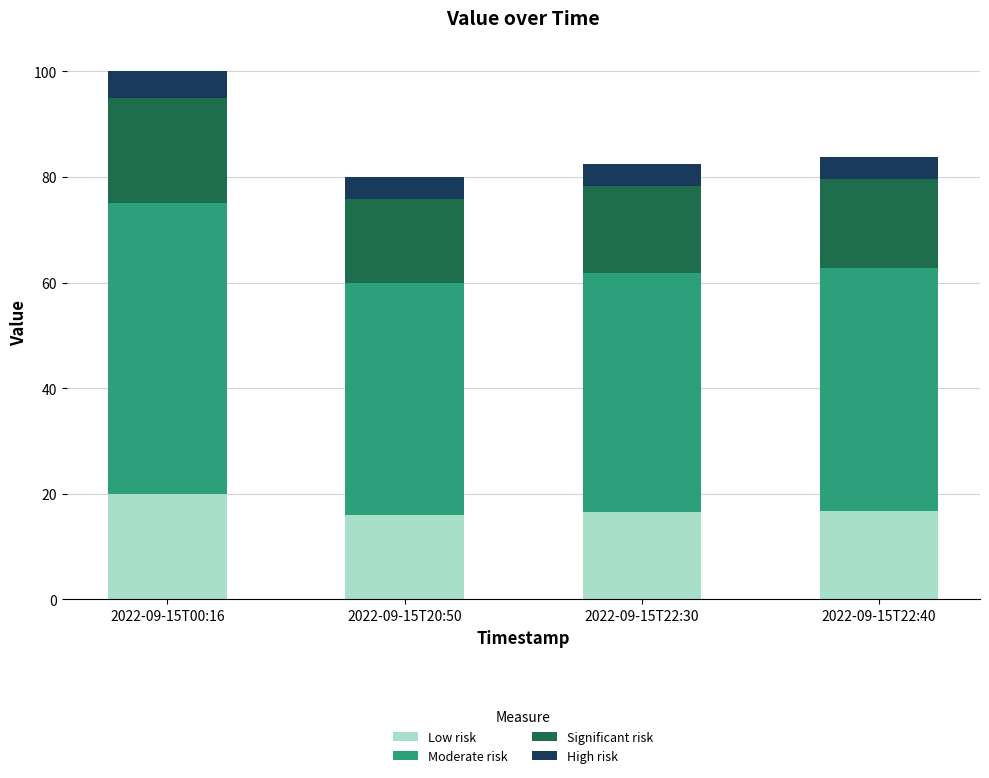

What is the total value across all series at 2022-09-15T22:40?

83.8